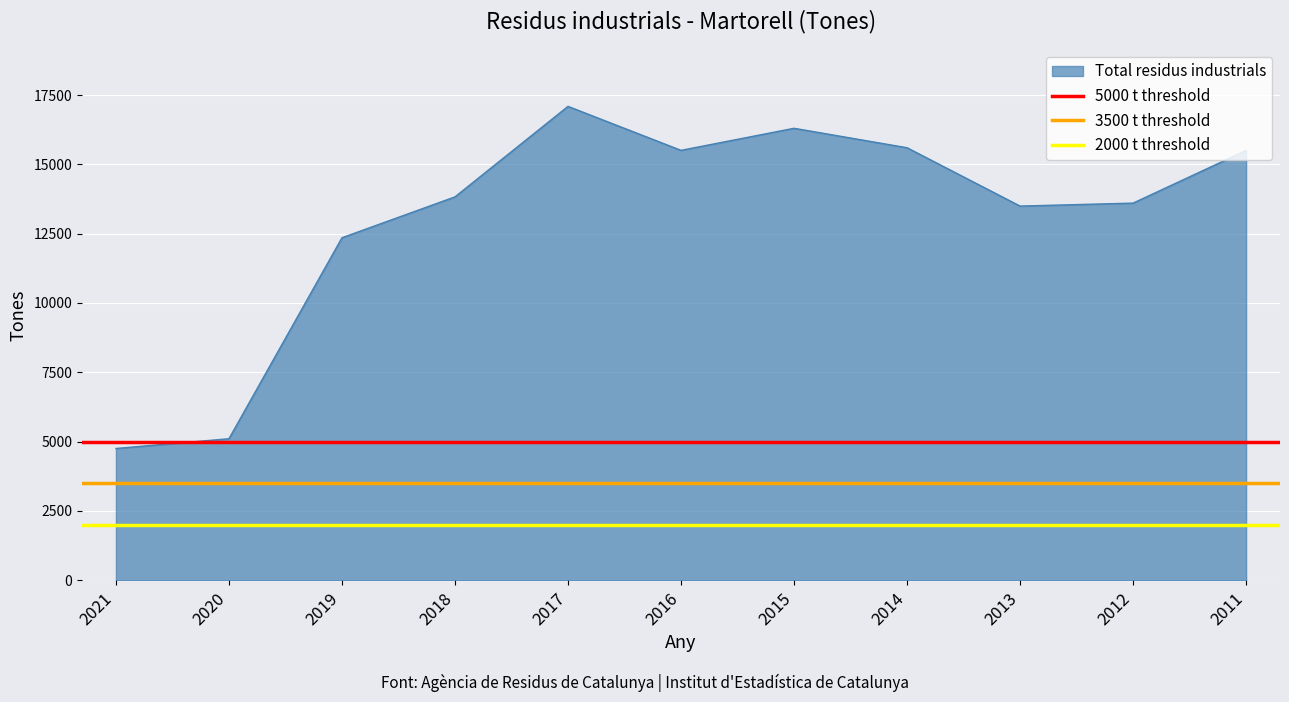

At which label is Total residus industrials closest to 10922?

2019